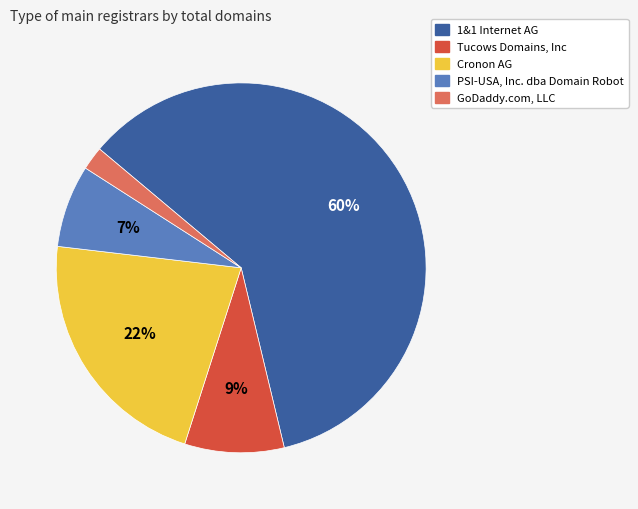

What is the majority slice?

1&1 Internet AG